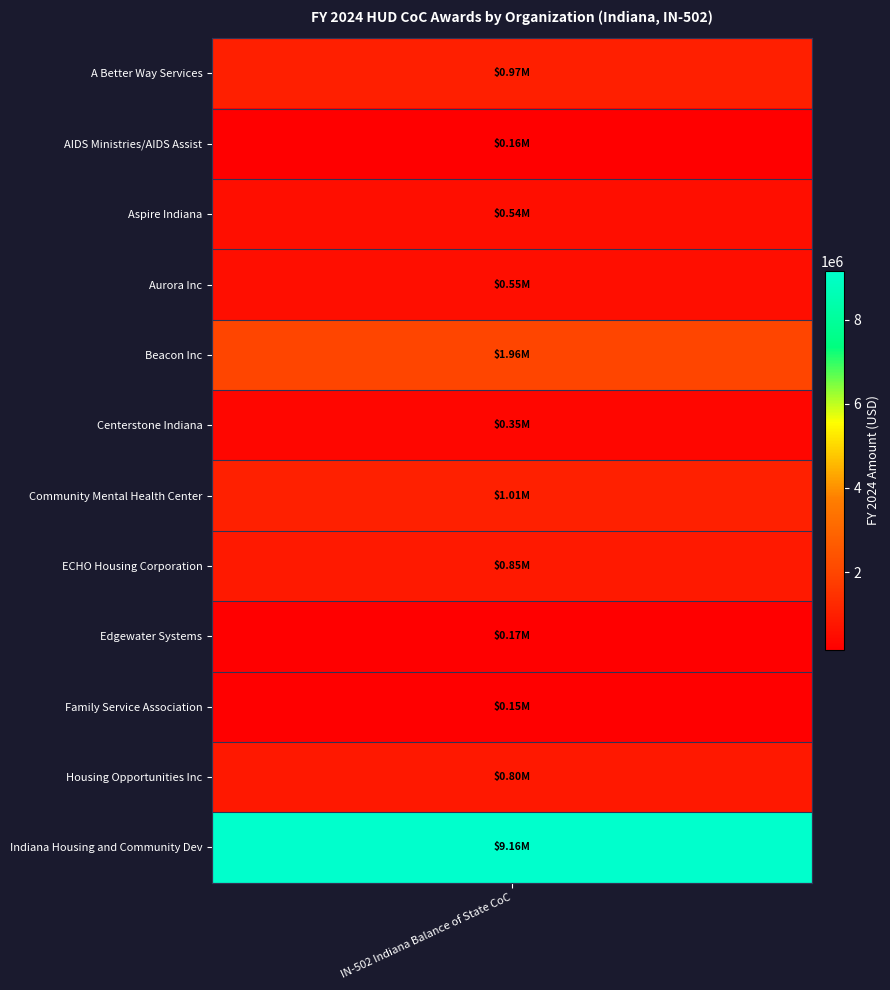

The value at values is 1634491. True or false?

False